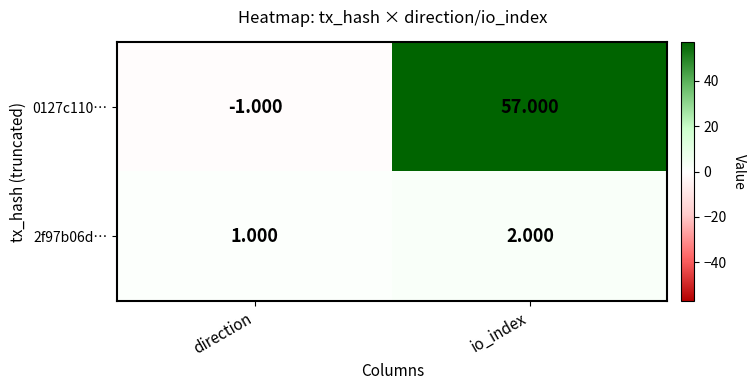

At which category does the chart reach its peak across all series?

io_index